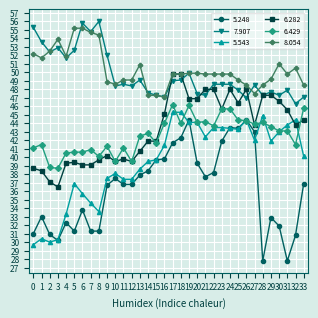

The value of 7.907 at 25 is 83.3. True or false?

False